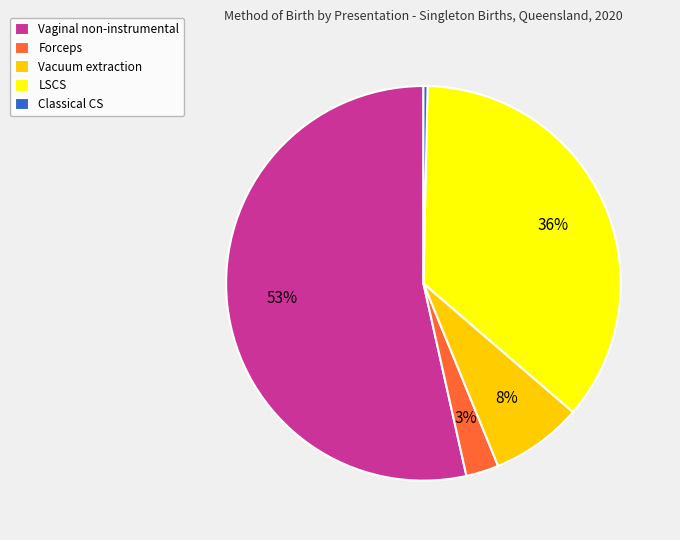

Rank the categories by value from lowest to highest.

Classical CS, Forceps, Vacuum extraction, LSCS, Vaginal non-instrumental